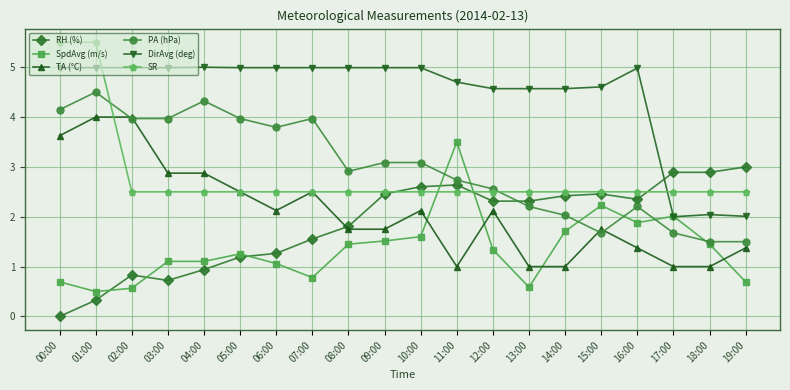

How many intersections are there between RH (%) and DirAvg (deg)?

1